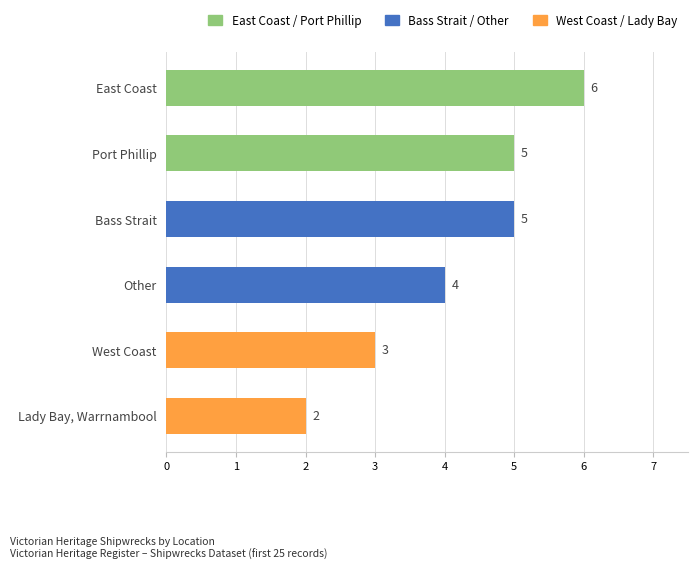

How many bars are there in total?

6